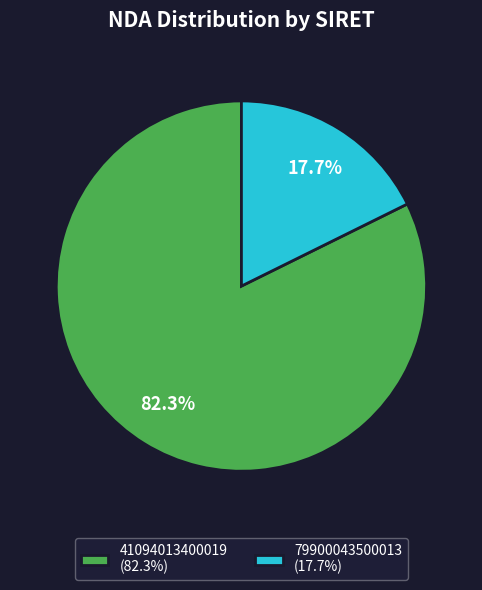

What is the smallest slice in the pie chart?

79900043500013